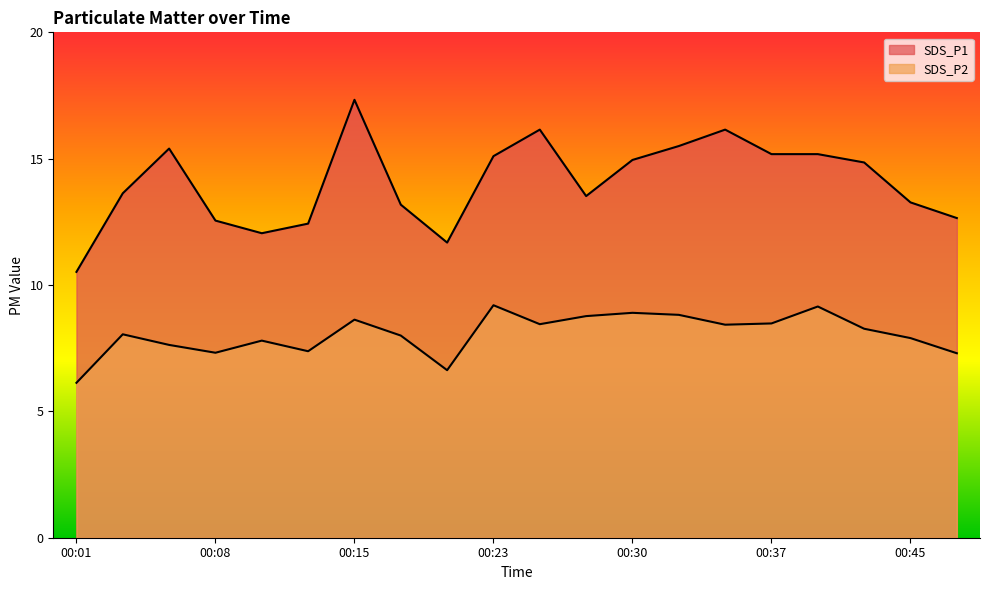

Count the number of data series in this chart.

2